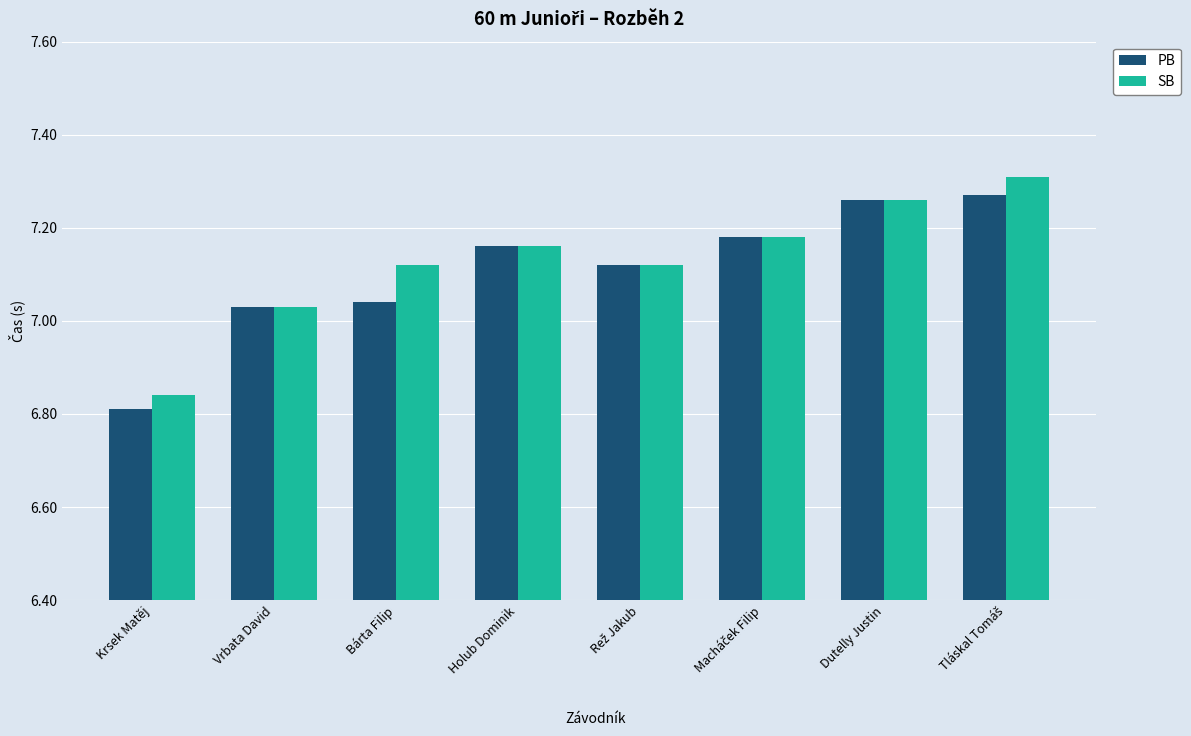

Between Krsek Matěj and Holub Dominik, which series saw the biggest shift?

PB